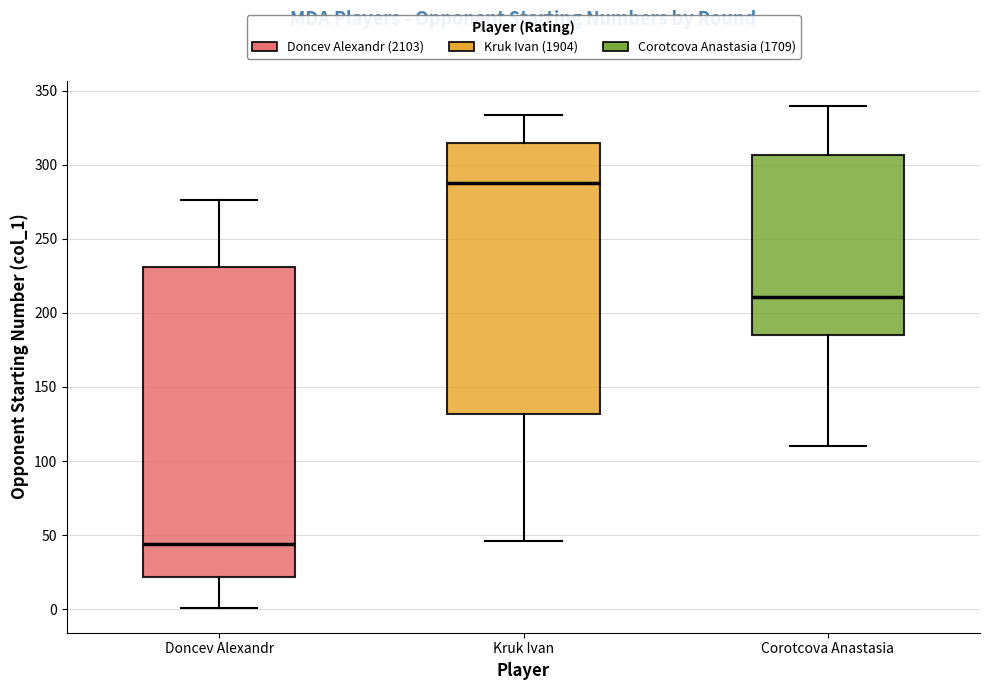

Reading left to right, read every box against the y-axis: the position of its median line, the range the box covers, and the ends of its whiskers. The values are not printed on the chart, so give them approximately, as read against the axis.

Doncev Alexandr: median 45, box 20 to 230, whiskers 0 to 275
Kruk Ivan: median 290, box 130 to 315, whiskers 45 to 335
Corotcova Anastasia: median 210, box 185 to 305, whiskers 110 to 340